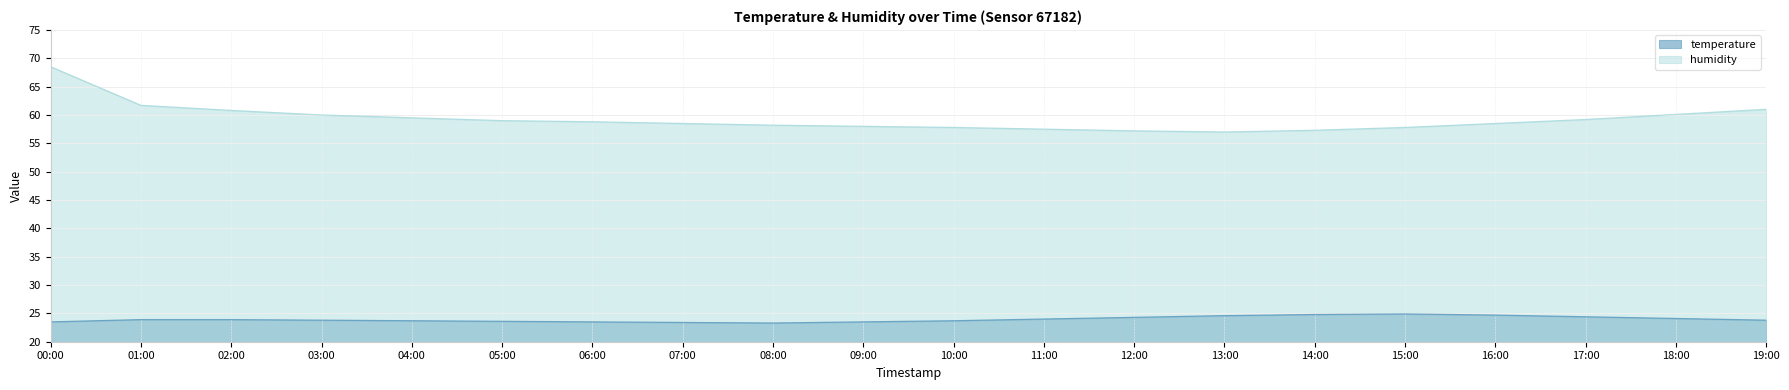

Reading left to right, list all the values displayed in this chart.

temperature: 00:00=23.5	01:00=23.9	02:00=23.9	03:00=23.8	04:00=23.7	05:00=23.6	06:00=23.5	07:00=23.4	08:00=23.3	09:00=23.5	10:00=23.7	11:00=24.0	12:00=24.3	13:00=24.6	14:00=24.8	15:00=24.9	16:00=24.7	17:00=24.4	18:00=24.1	19:00=23.8
humidity: 00:00=68.5	01:00=61.7	02:00=60.8	03:00=60.0	04:00=59.5	05:00=59.0	06:00=58.8	07:00=58.5	08:00=58.2	09:00=58.0	10:00=57.8	11:00=57.5	12:00=57.2	13:00=57.0	14:00=57.3	15:00=57.8	16:00=58.5	17:00=59.2	18:00=60.1	19:00=61.0